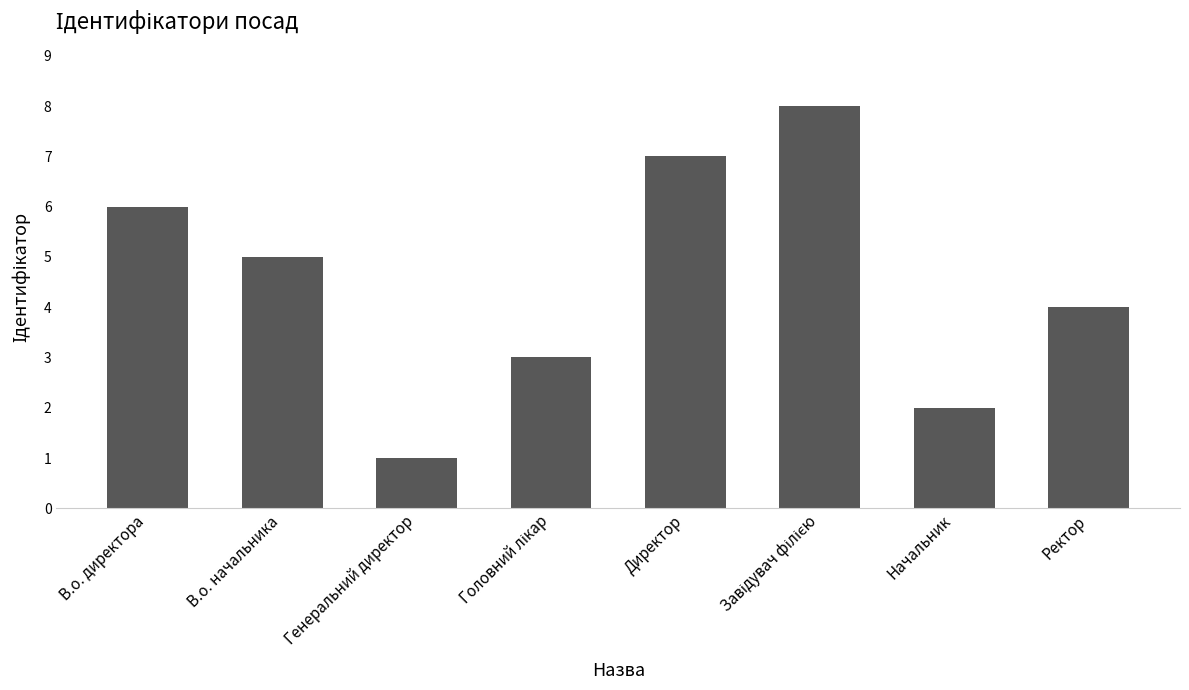

True or false: the data shows 10 at Директор.

False